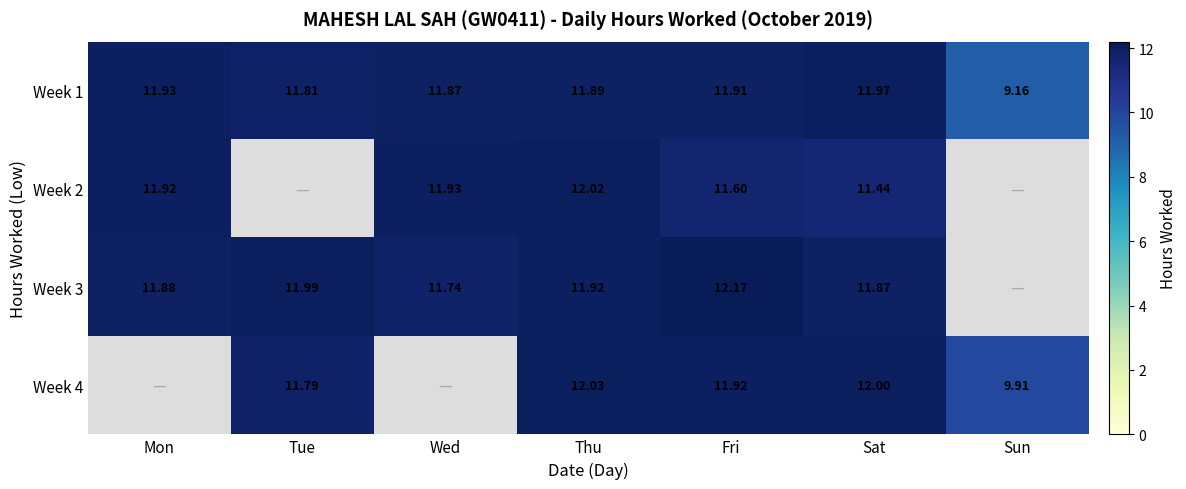

How many data points in Week 1 are less than 11?

1